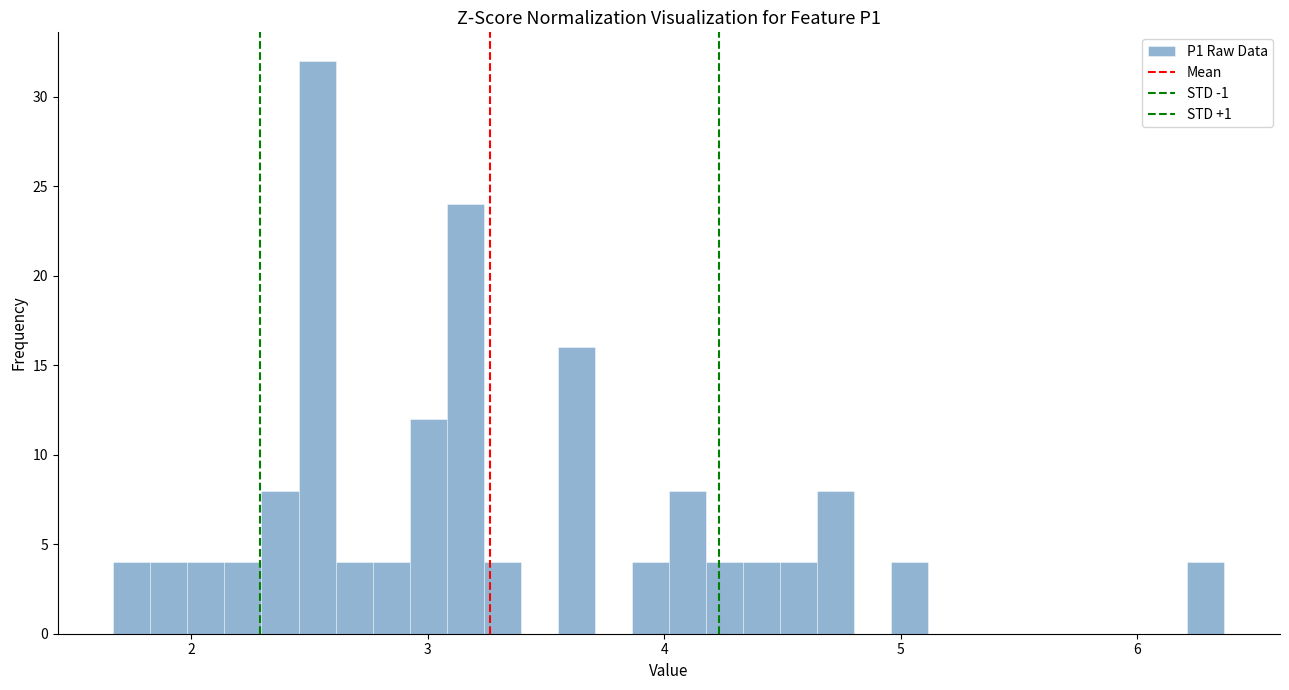

Read against the x-axis, roughly where is the centre of the tallest bar?

2.5